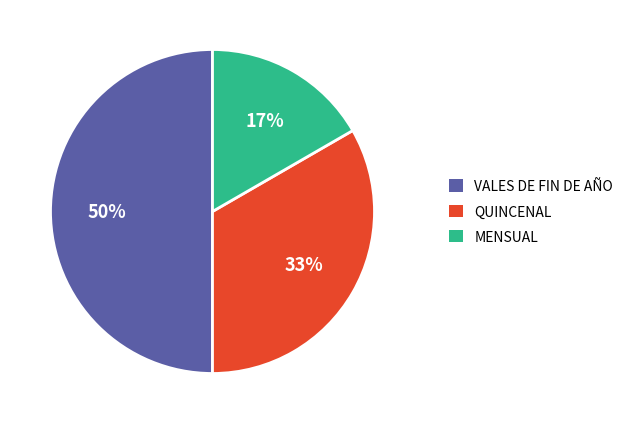

Count the number of slices in the pie.

3